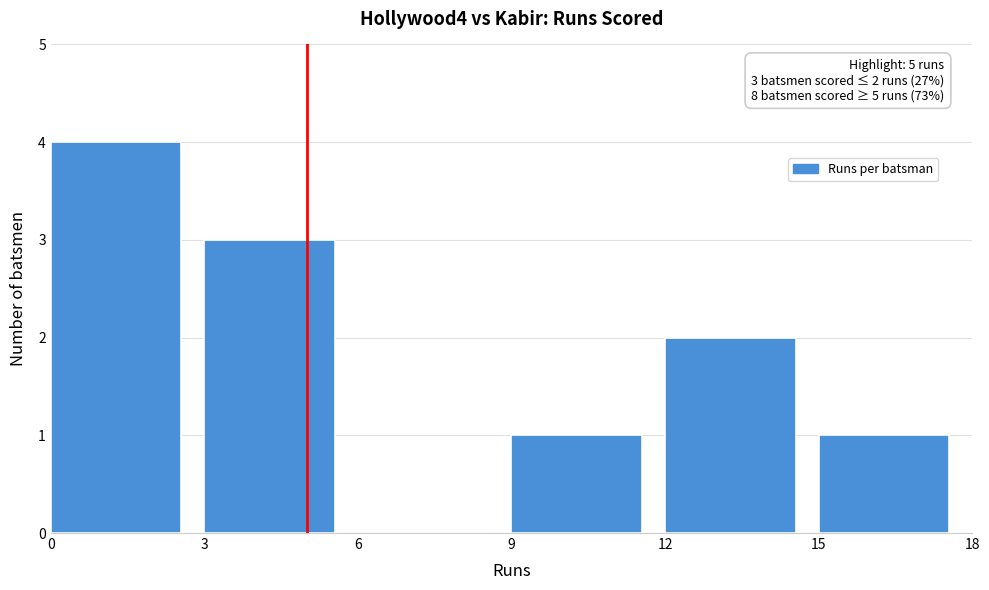

Which range on the x-axis has the tallest bar?

0 to 3